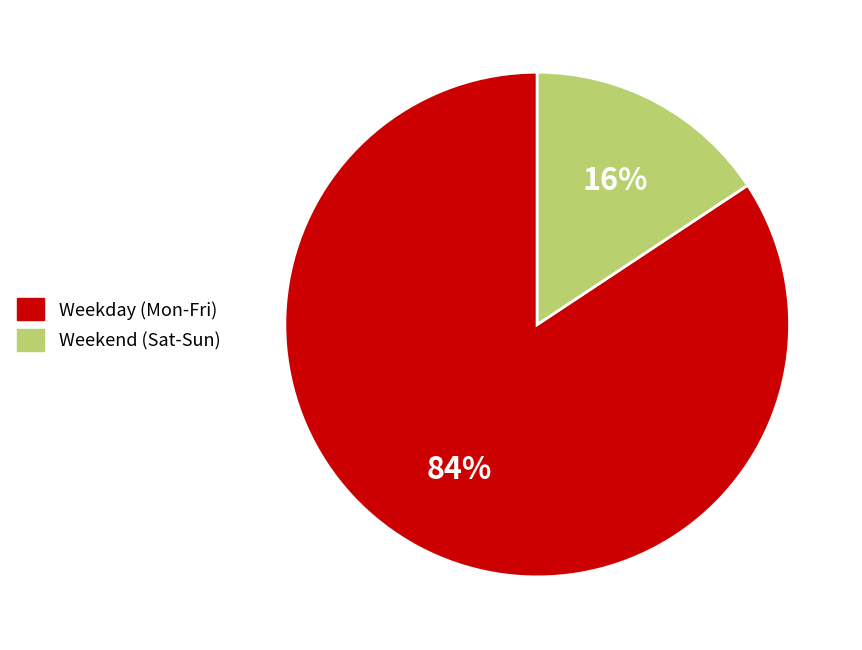

Which category has the smallest portion of the pie?

Weekend (Sat-Sun)